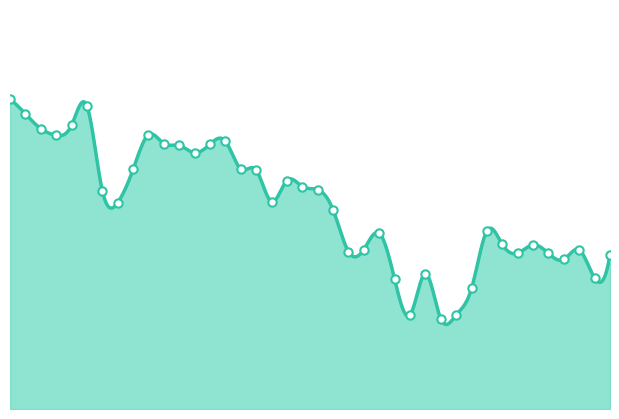

Approximately how many times larger is the value at 09.04.2024 compared to 18.03.2024?

1.0